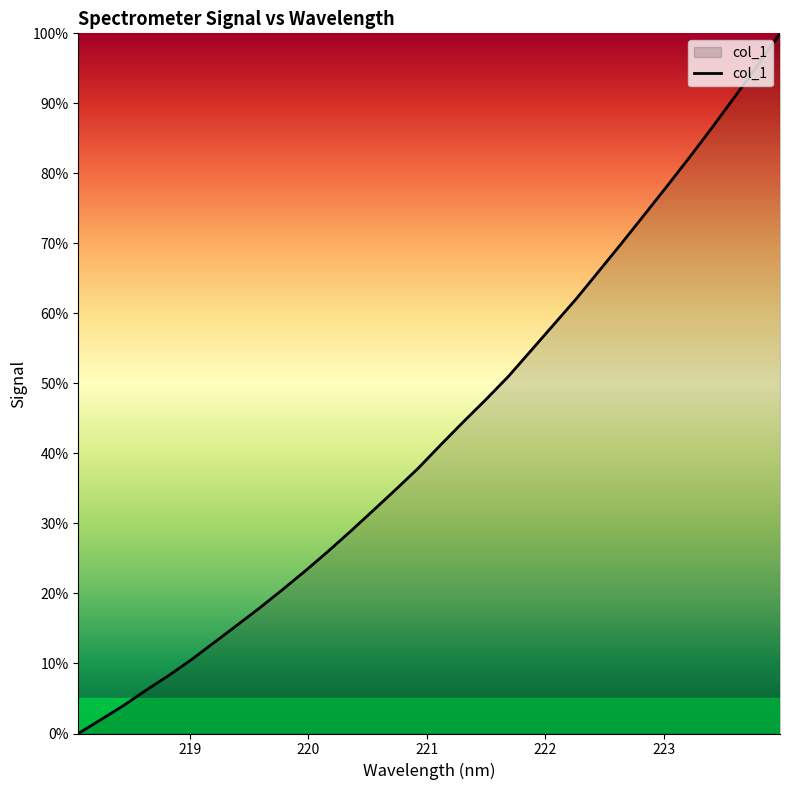

What is the difference between the maximum and minimum values?

100.0